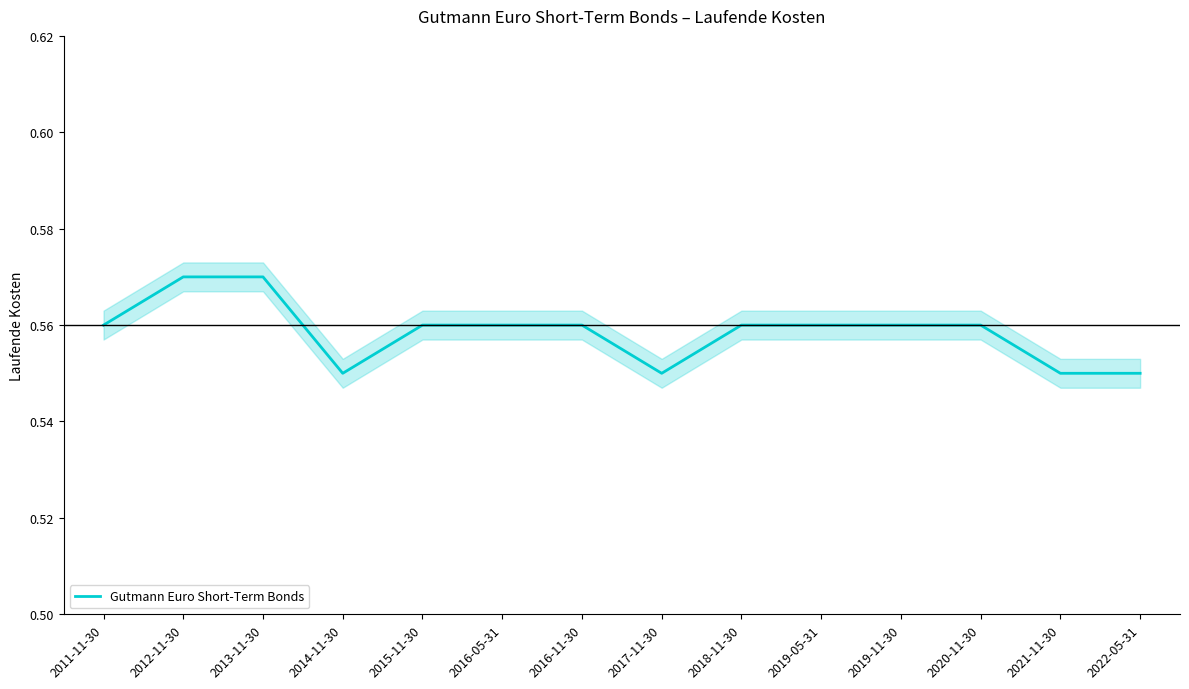

Reading left to right, transcribe all the data shown in this chart.

2011-11-30=0.6	2012-11-30=0.6	2013-11-30=0.6	2014-11-30=0.6	2015-11-30=0.6	2016-05-31=0.6	2016-11-30=0.6	2017-11-30=0.6	2018-11-30=0.6	2019-05-31=0.6	2019-11-30=0.6	2020-11-30=0.6	2021-11-30=0.6	2022-05-31=0.6